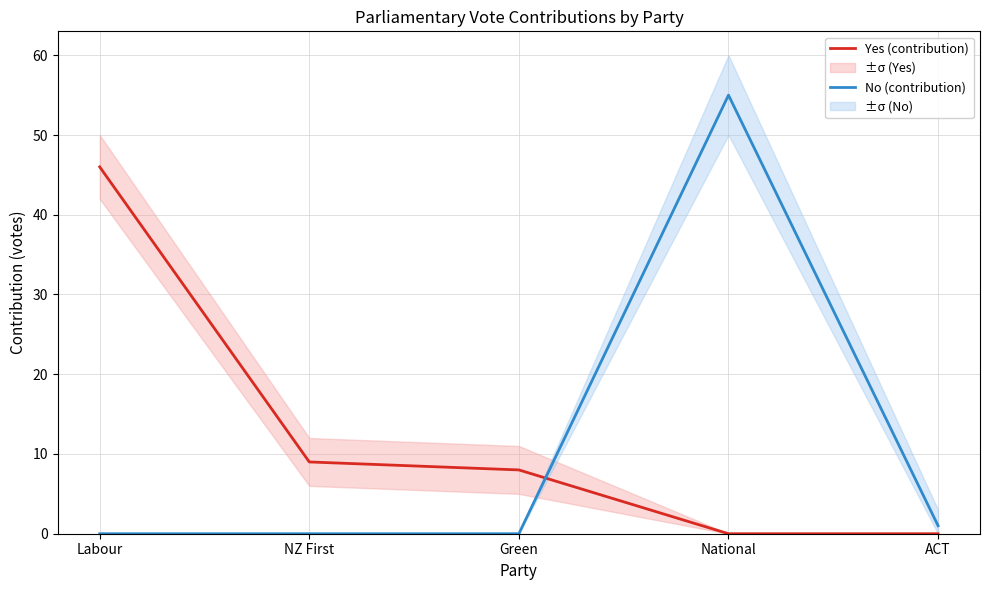

Which category has the lowest value across all series?

National